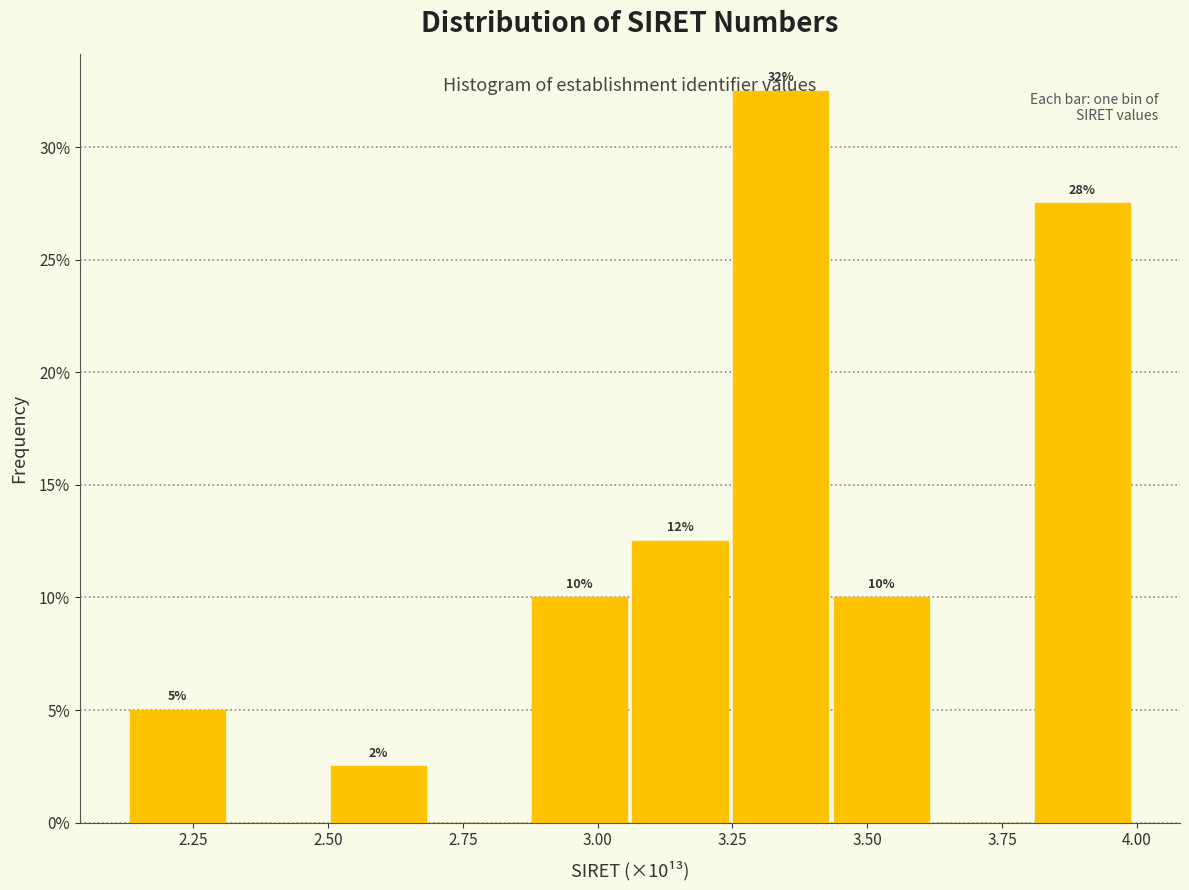

Read against the x-axis, roughly where is the centre of the tallest bar?

3.35